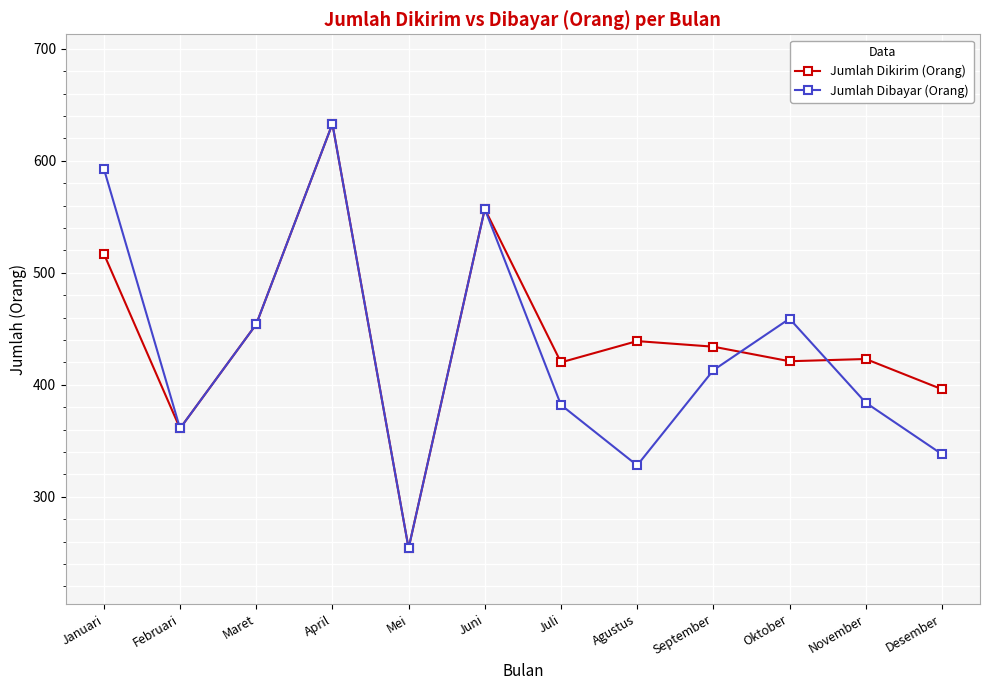

What is the difference between the Jumlah Dibayar (Orang) values at September and Januari?

180